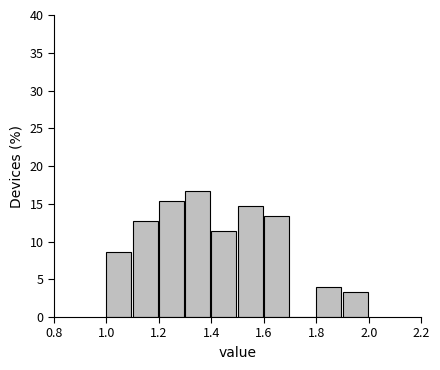

How tall is the bar that spans 1.4 to 1.5 on the x-axis? The values are not printed on the chart, so give them approximately, as read against the axis.

11.5